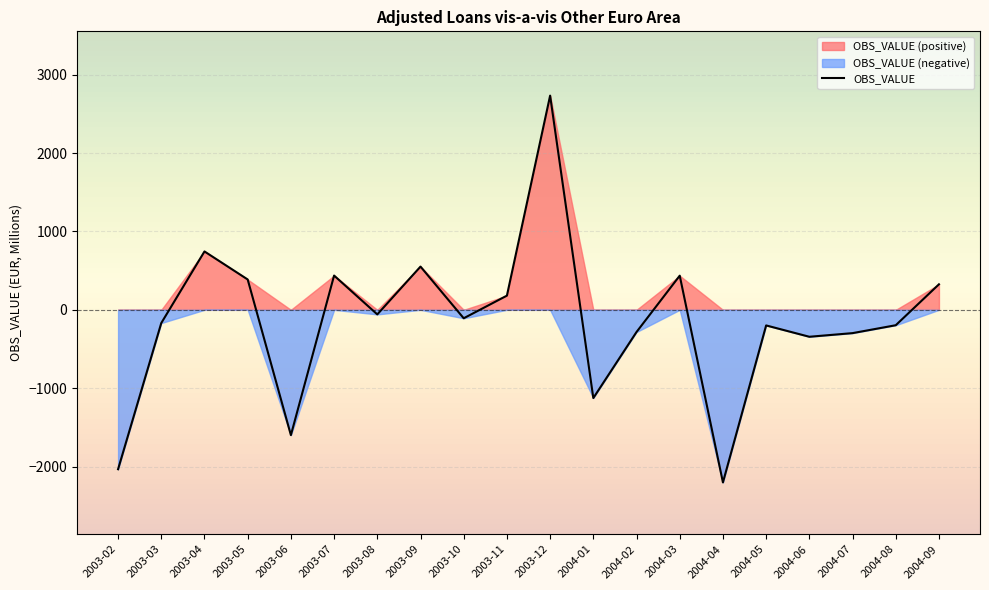

The value at 2003-10 is -107.9. True or false?

True